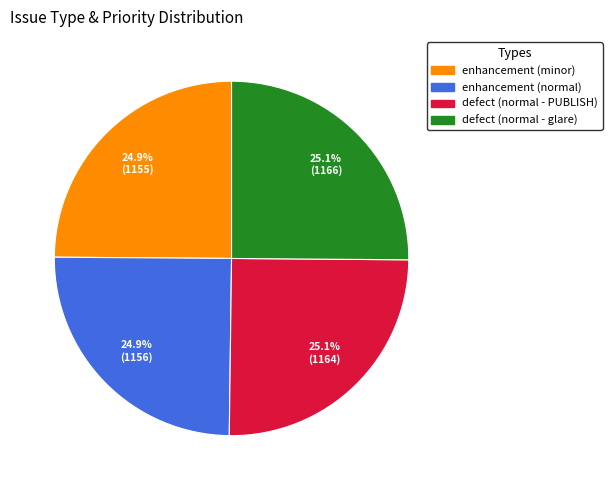

Is it true that enhancement (normal) is 15% of the pie?

False